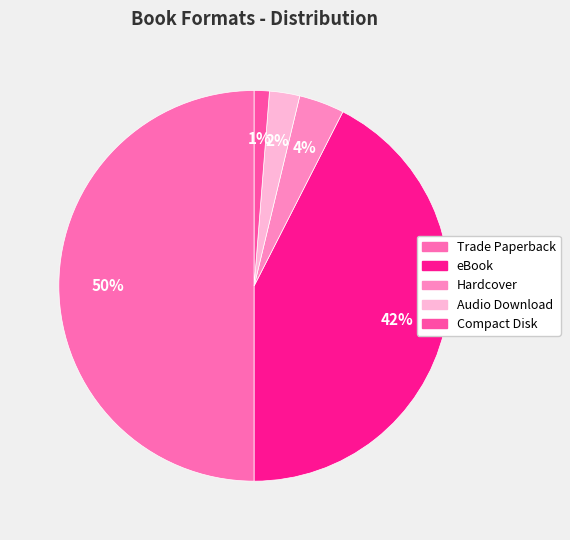

To the nearest percent, what portion does Compact Disk represent?

1%